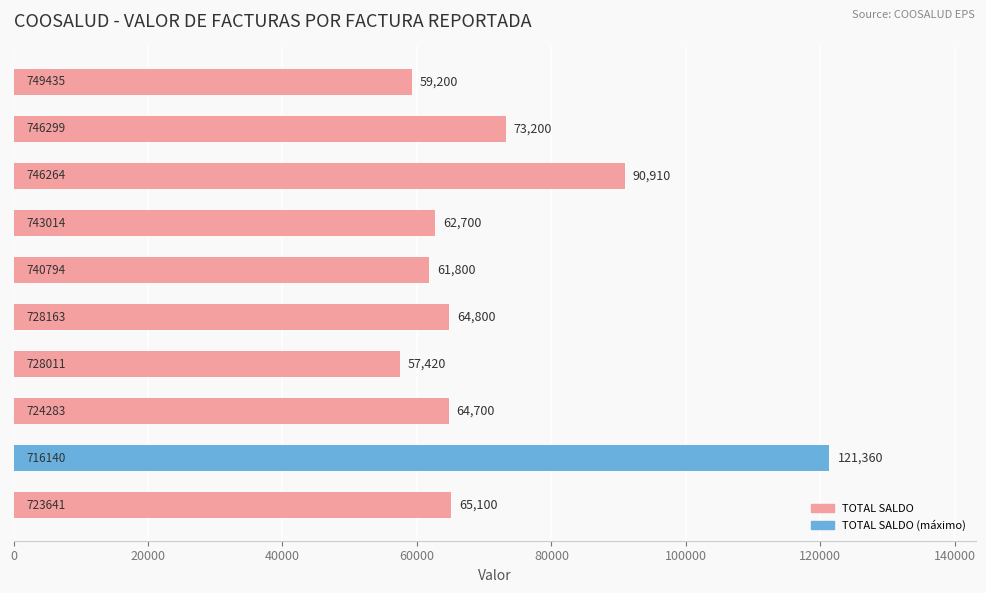

Does the chart contain stacked bars?

No